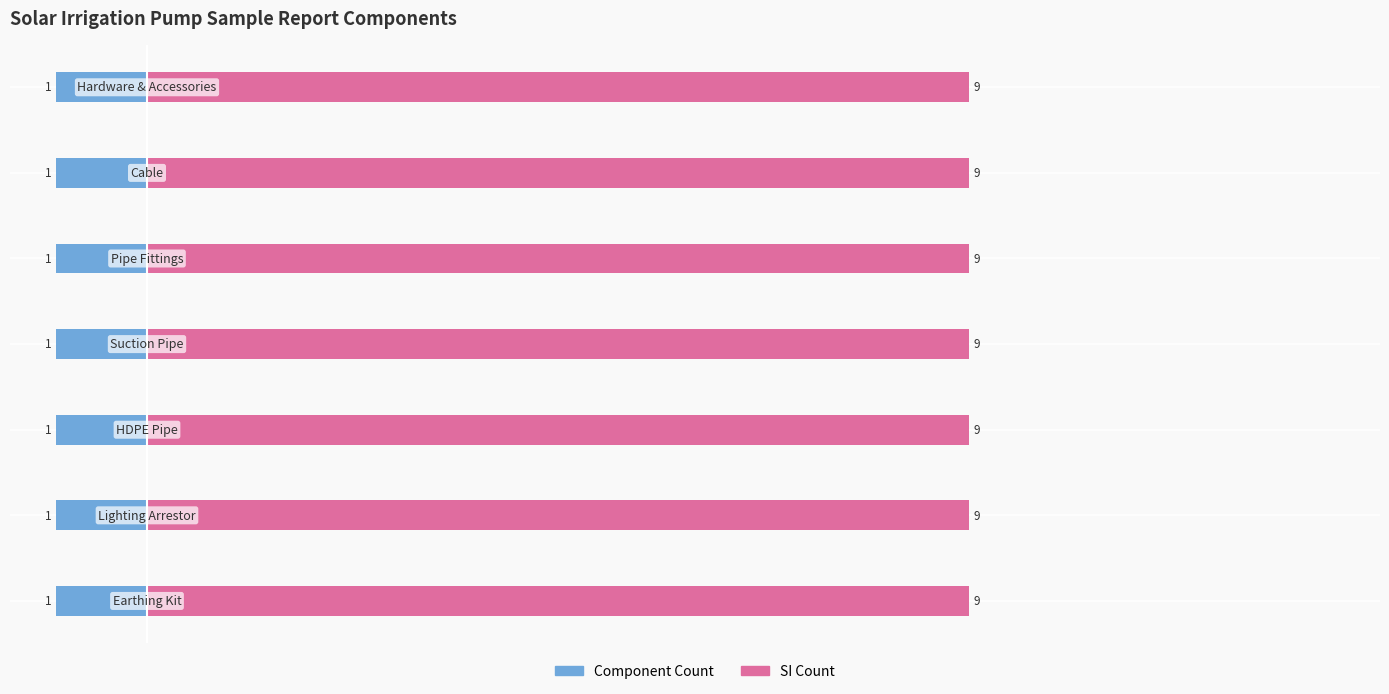

Is it true that SI Count equals 9 at HDPE Pipe?

True